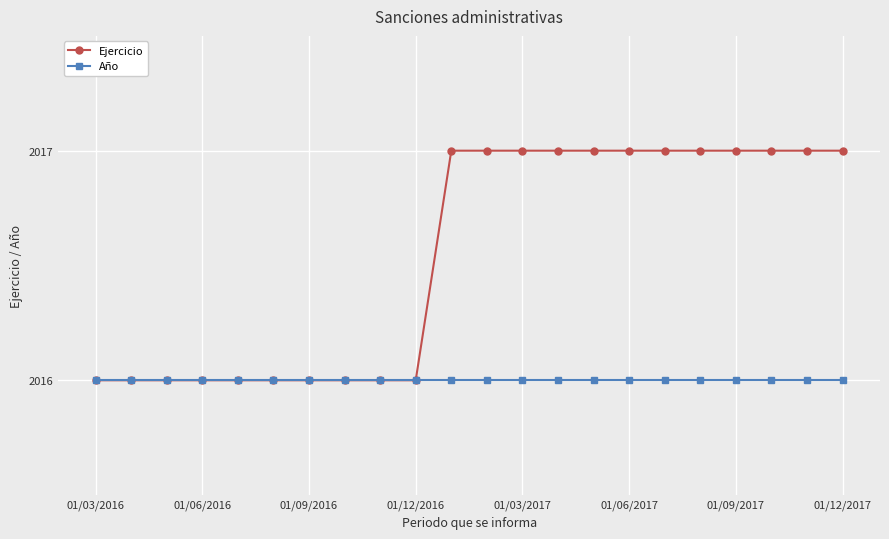

List the series in order of their overall mean, lowest first.

Año, Ejercicio